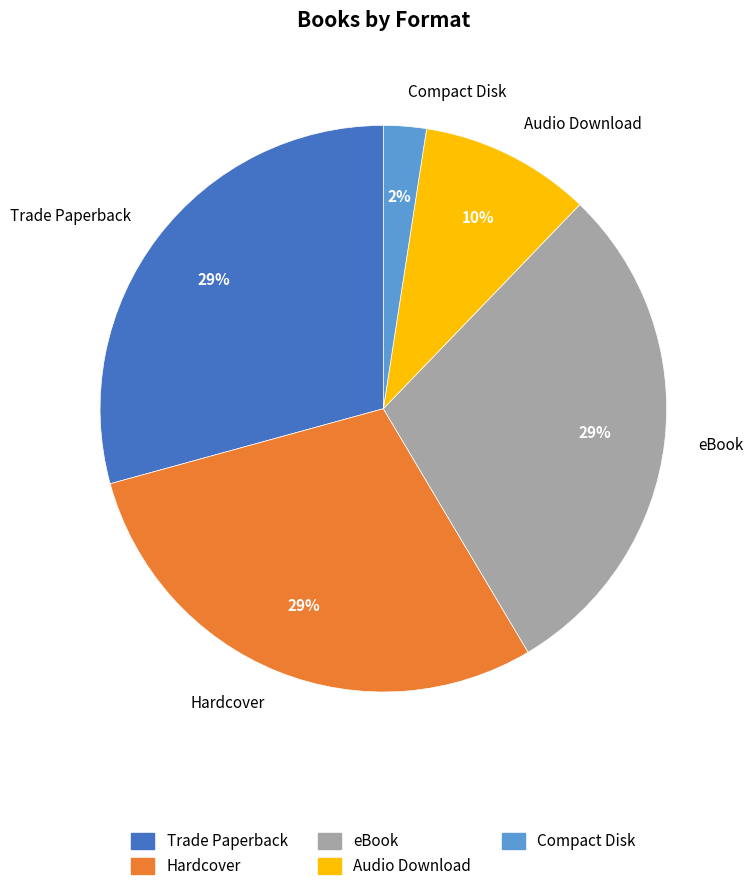

Which slice is the smallest?

Compact Disk